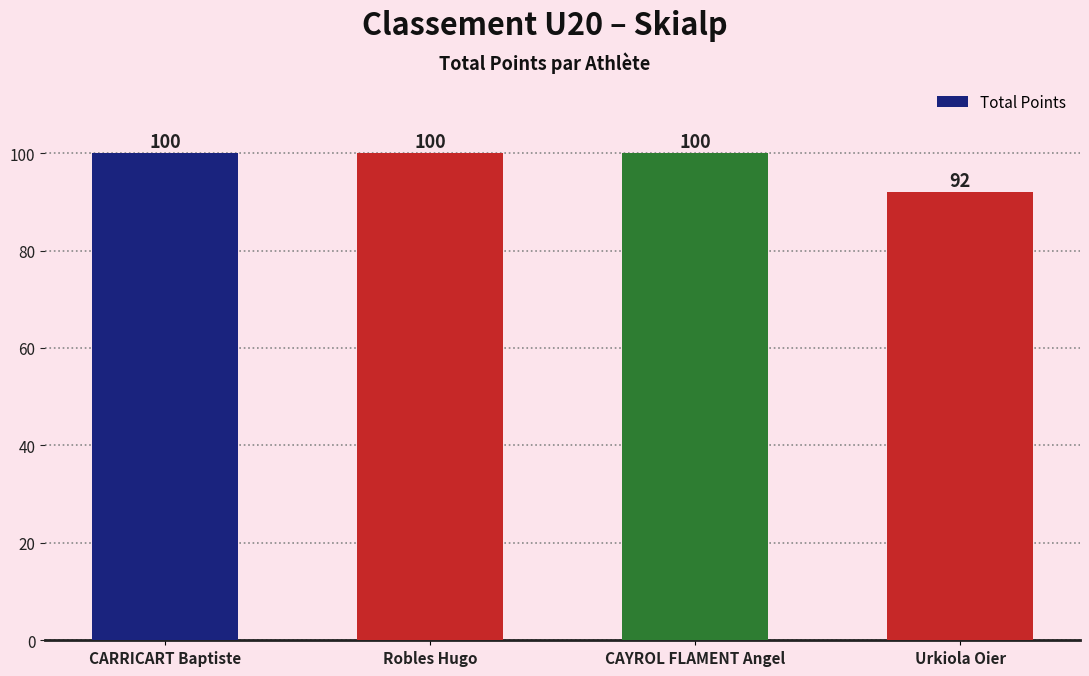

Does the chart contain any negative values?

No